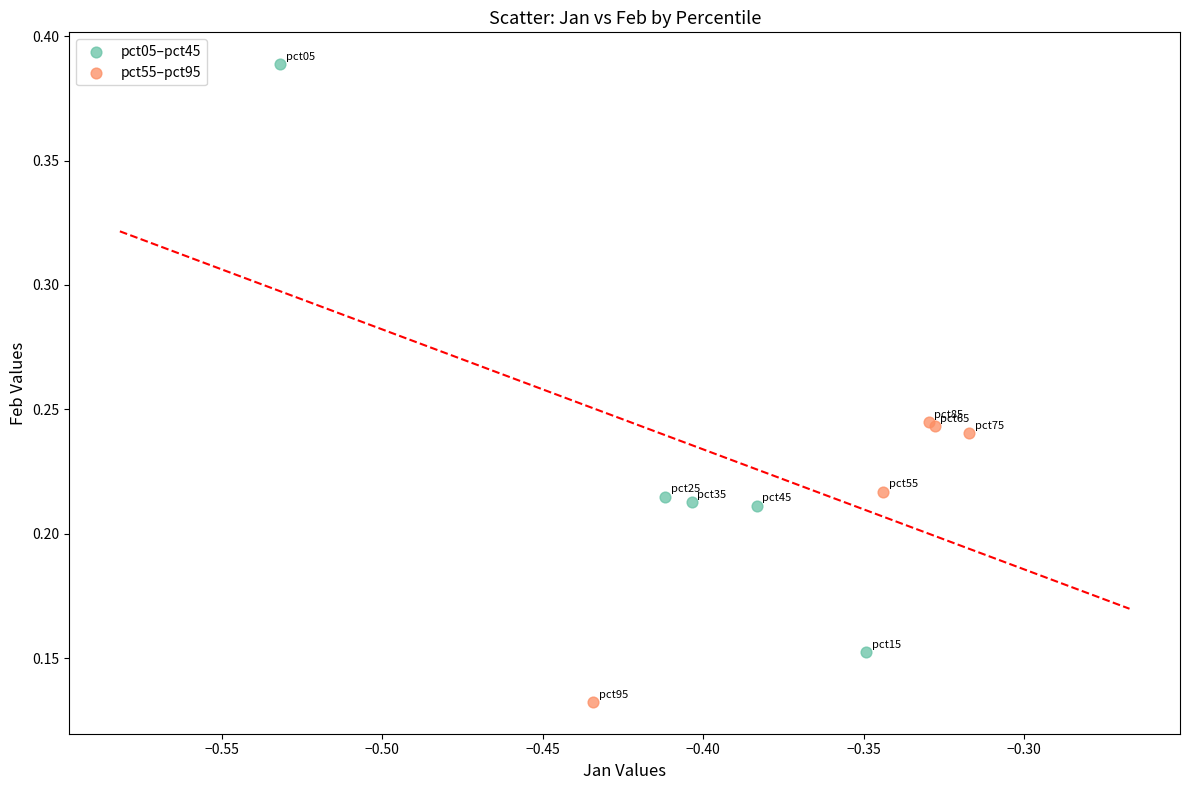

Which series reaches the maximum Y coordinate?

pct05–pct45